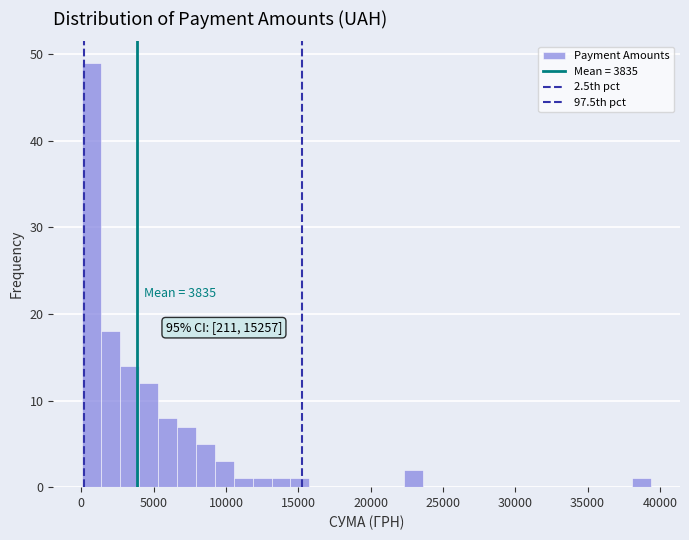

Around what value on the x-axis is the tallest bar? Give the approximate position of its centre, as read against the axis.

500